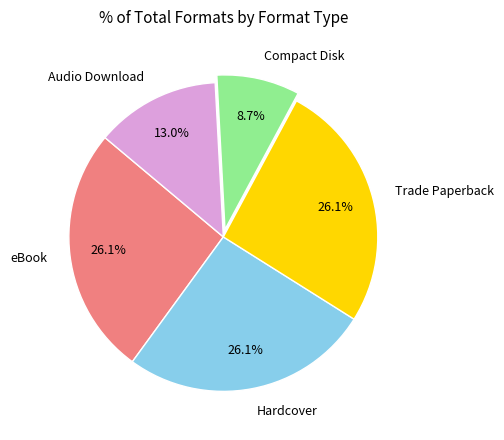

To the nearest percent, what is the average slice percentage?

20%